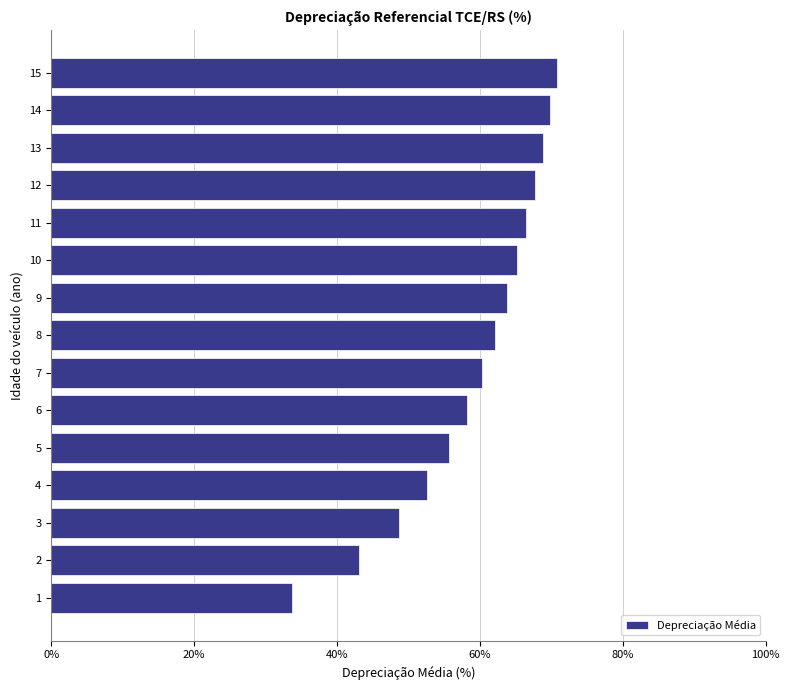

What is the difference between the maximum and second lowest values?

27.6